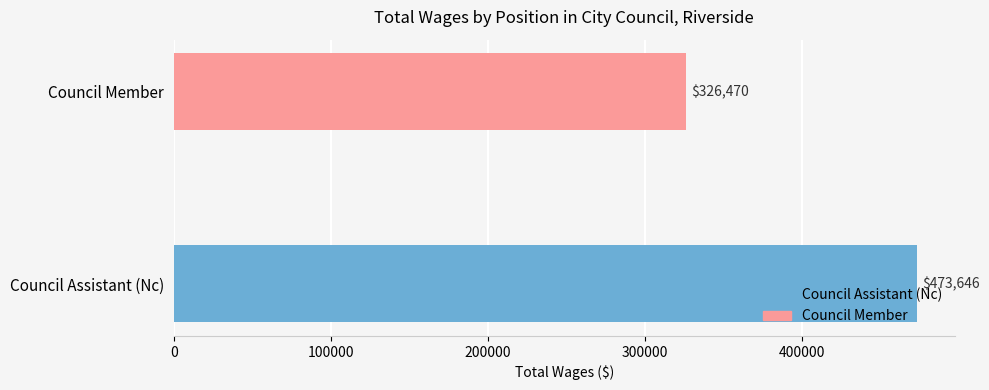

List the labels in order of value, largest first.

Council Assistant (Nc), Council Member